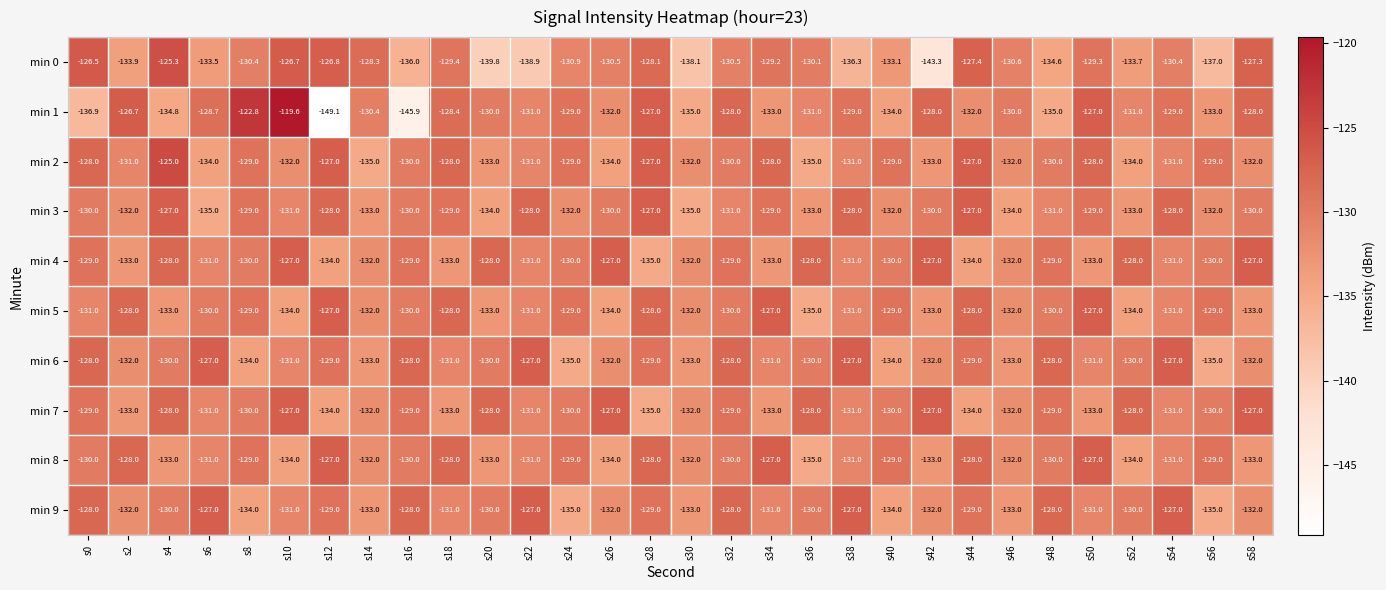

True or false: min 4 has a value of -133.0 at s2.

True